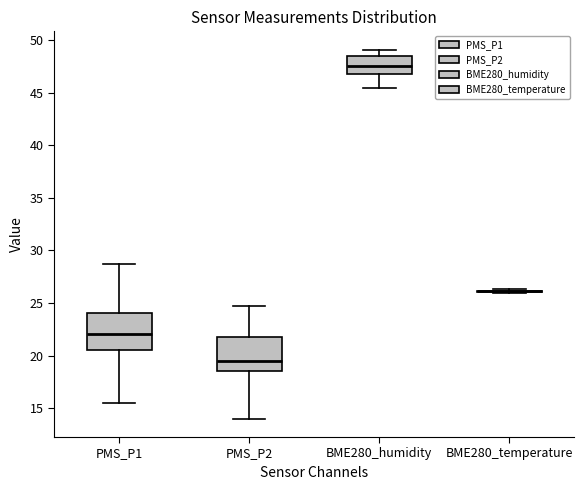

Reading left to right, transcribe this box plot: for each box, give where its median line is, the range the box spans, and where its two whiskers end, as read against the y-axis. The values are not printed on the chart, so give them approximately, as read against the axis.

PMS_P1: median 22.0, box 20.5 to 24.0, whiskers 15.5 to 29.0
PMS_P2: median 19.5, box 18.5 to 22.0, whiskers 14.0 to 25.0
BME280_humidity: median 47.5, box 47.0 to 48.5, whiskers 45.5 to 49.0
BME280_temperature: box collapsed to a line at 26.0, whiskers 26.0 to 26.5